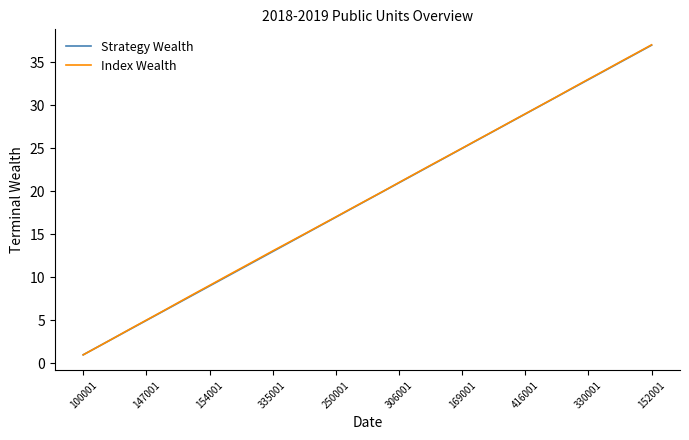

Count the number of data series in this chart.

2